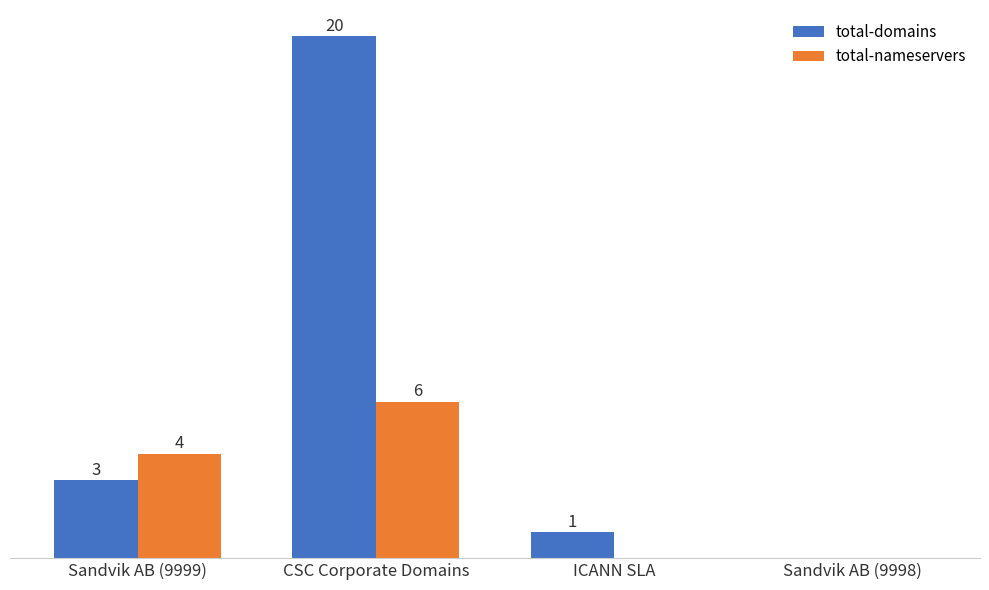

Is the value of total-nameservers at Sandvik AB (9999) greater than the value of total-domains at ICANN SLA?

Yes